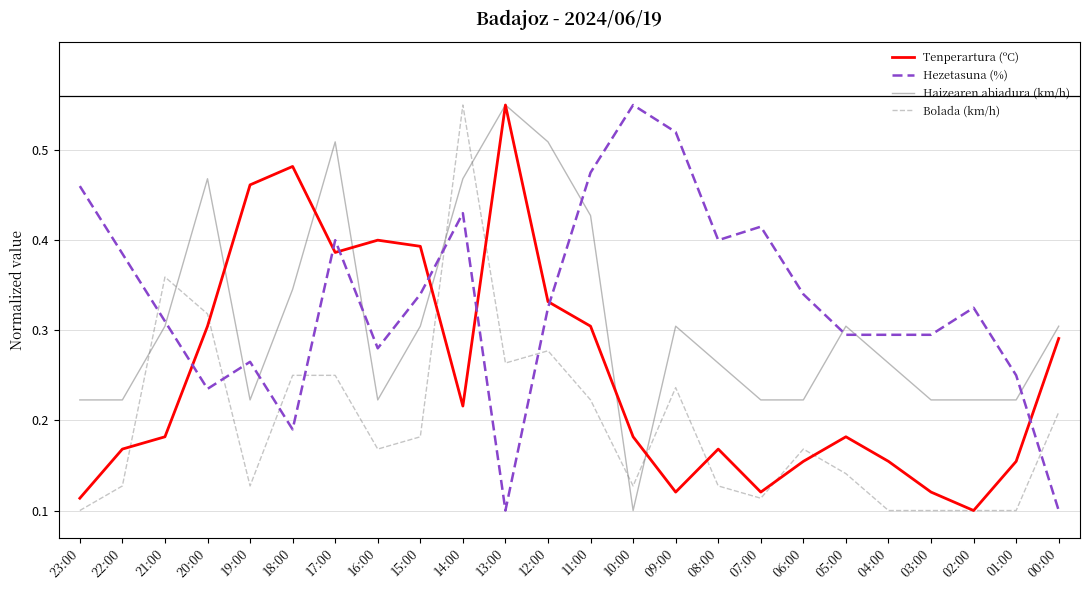

True or false: Hezetasuna (%) has a value of 0.3 at 16:00.

True